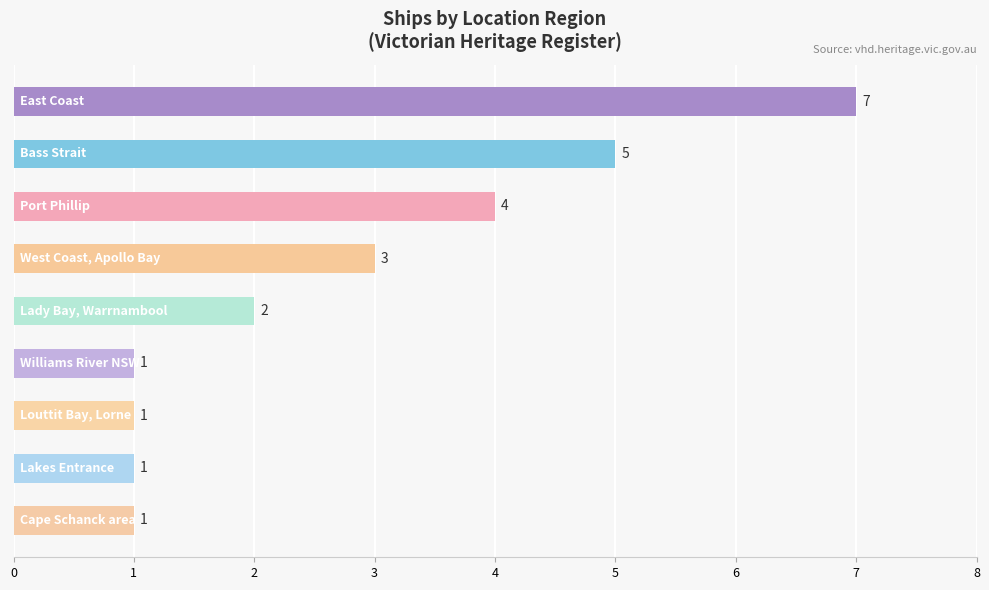

How many values are between 1 and 4?

7